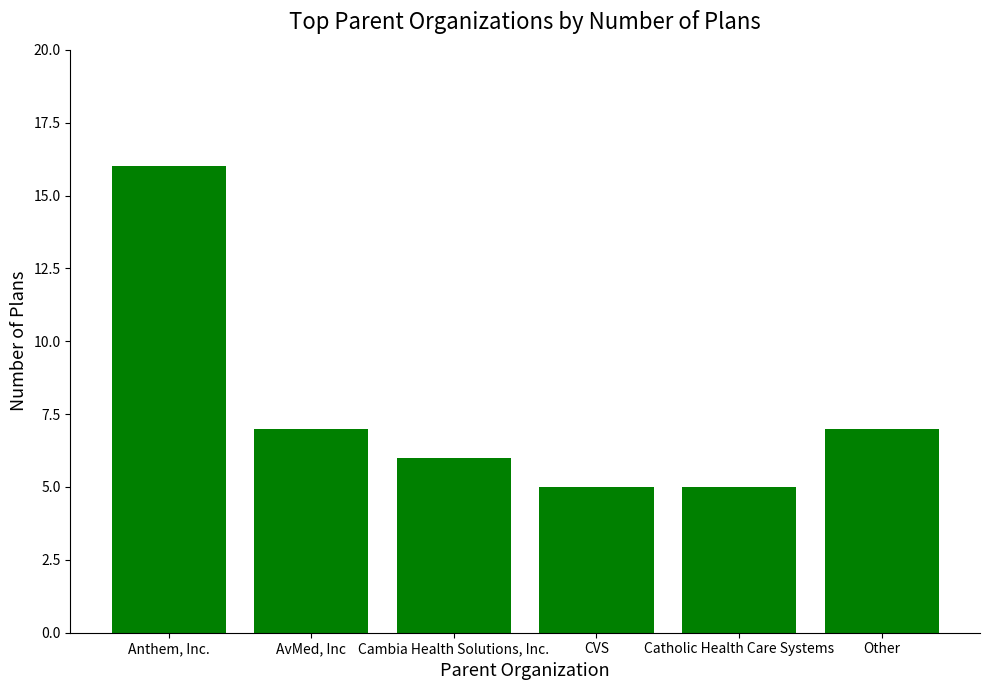

What is the value of the 3rd bar from the left?

6